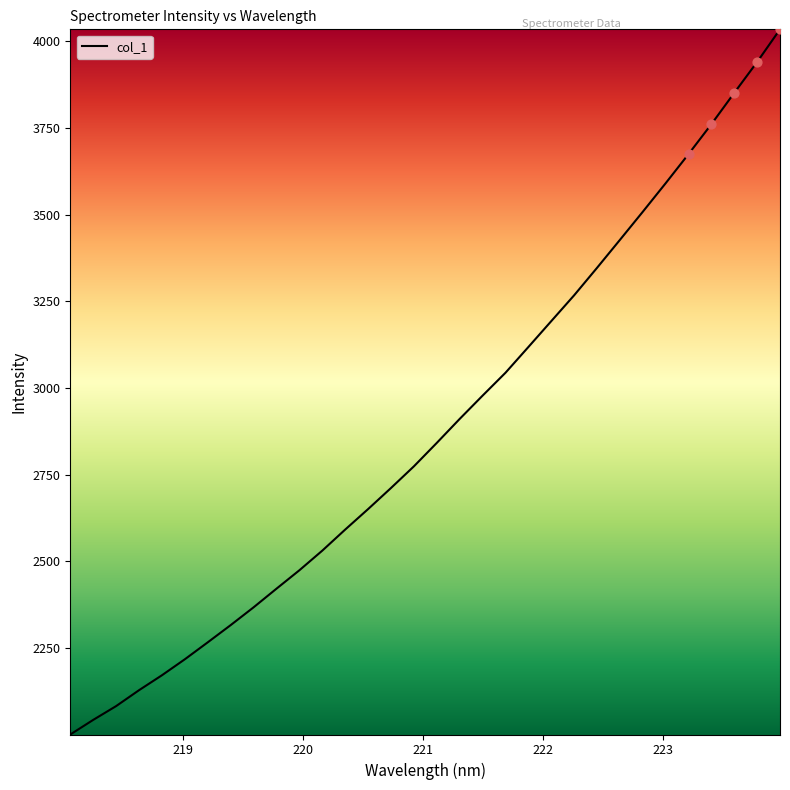

What is the difference between the maximum and minimum values?

2033.3